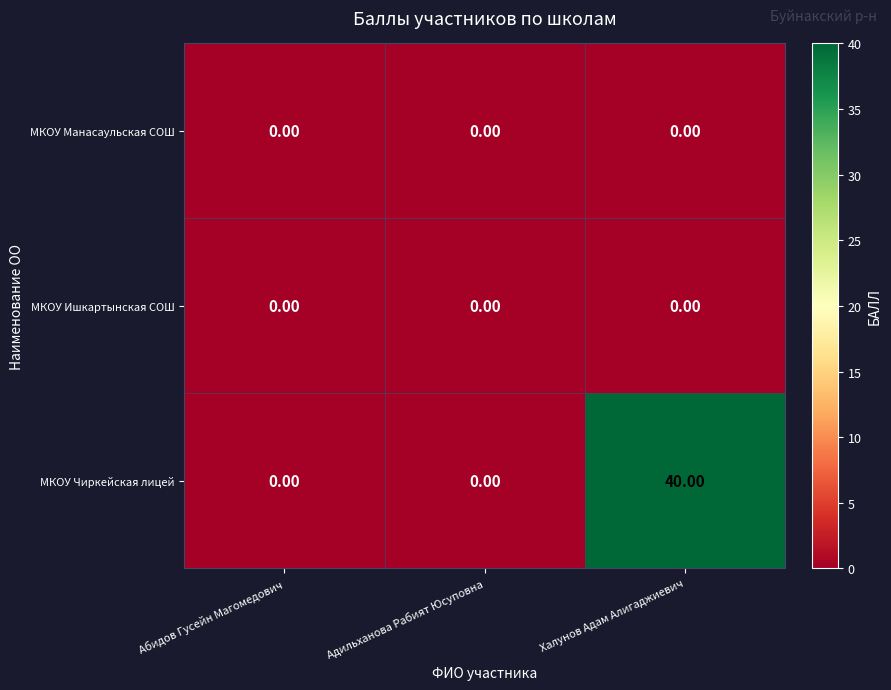

What is the difference between the МКОУ Чиркейская лицей values at Абидов Гусейн Магомедович and Халунов Адам Алигаджиевич?

40